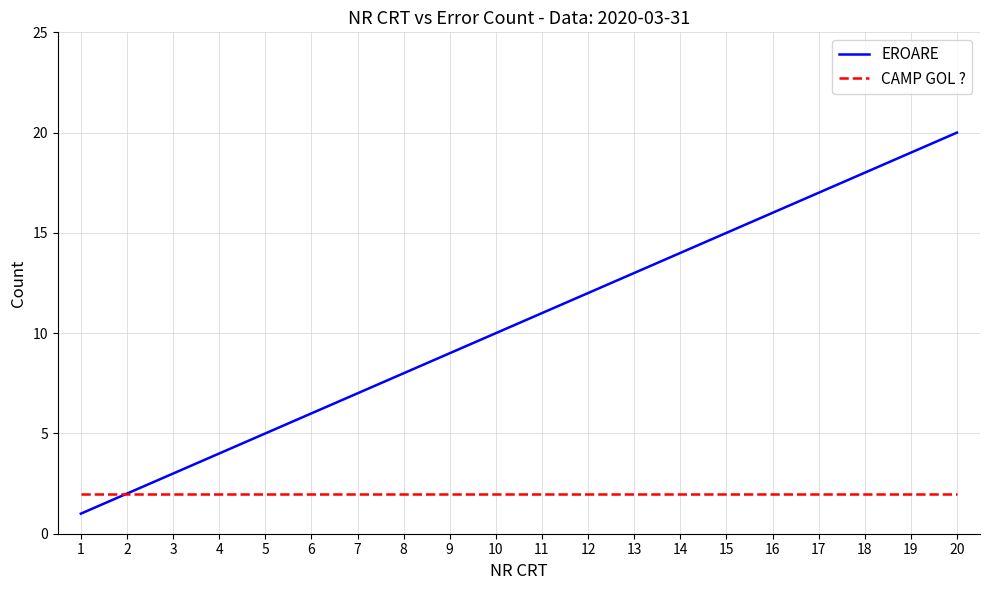

Which series changed the most between 1 and 14?

EROARE